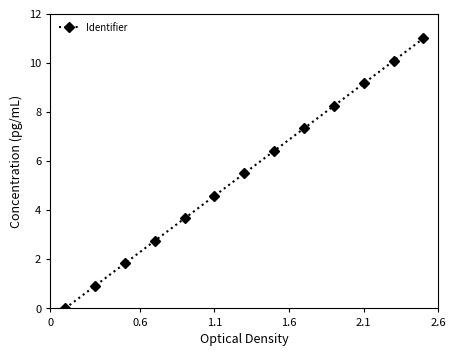

True or false: there are more than 0 points higher than both neighbors.

False